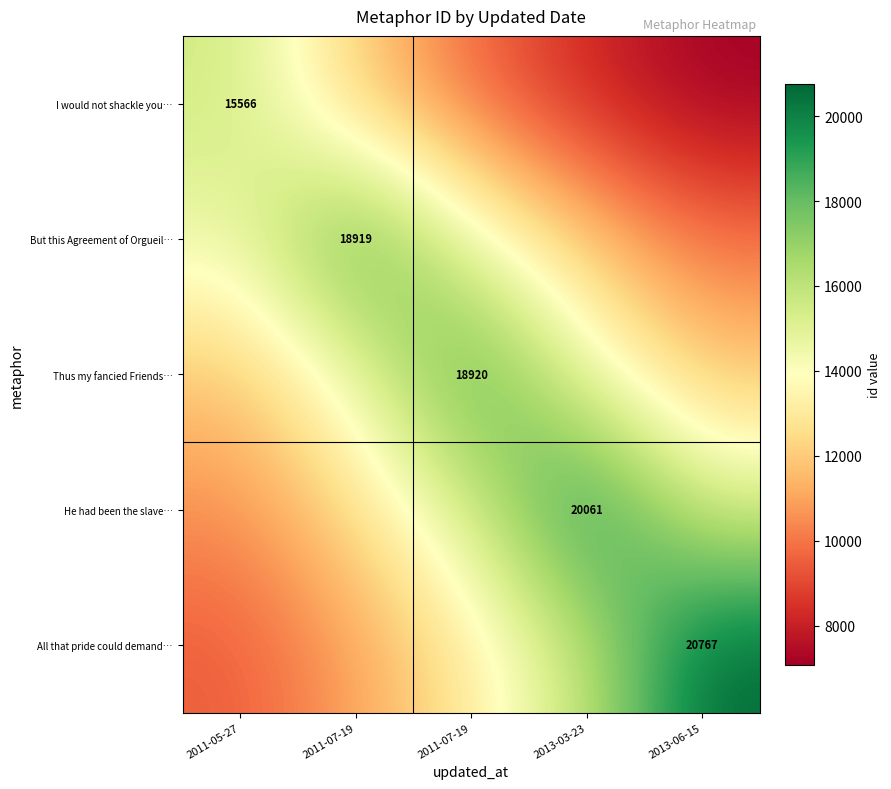

Which has a higher value, 2013-03-23 or 2013-06-15?

2013-03-23